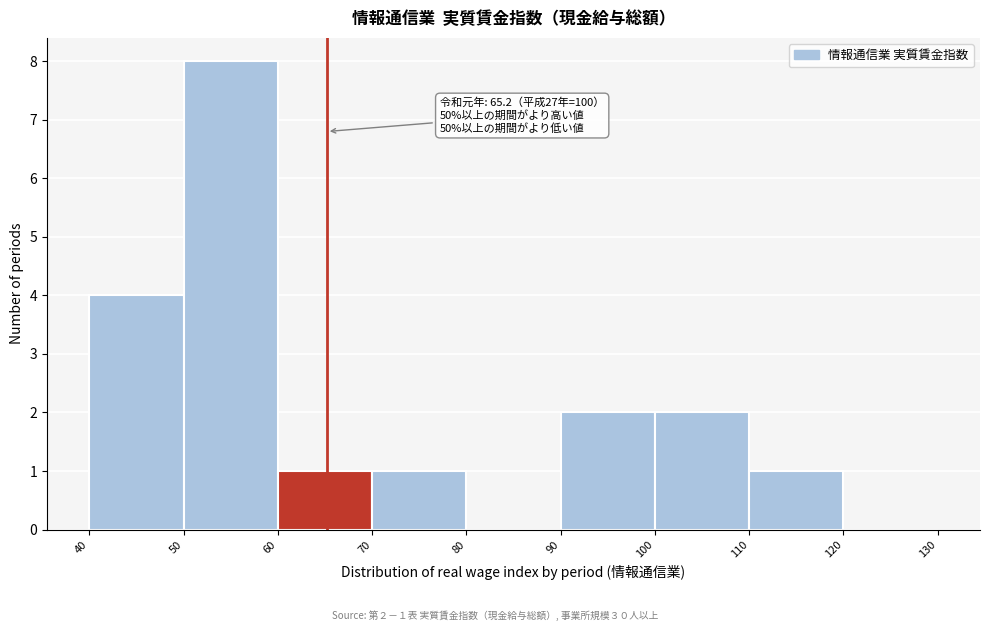

Which range on the x-axis has the tallest bar?

50 to 60